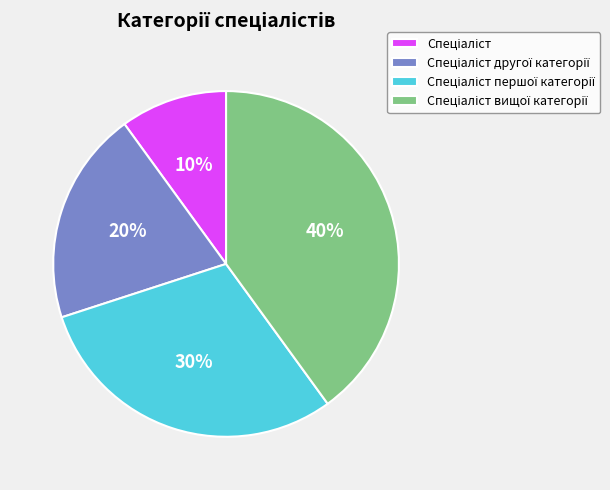

Is there a majority slice in this chart?

No